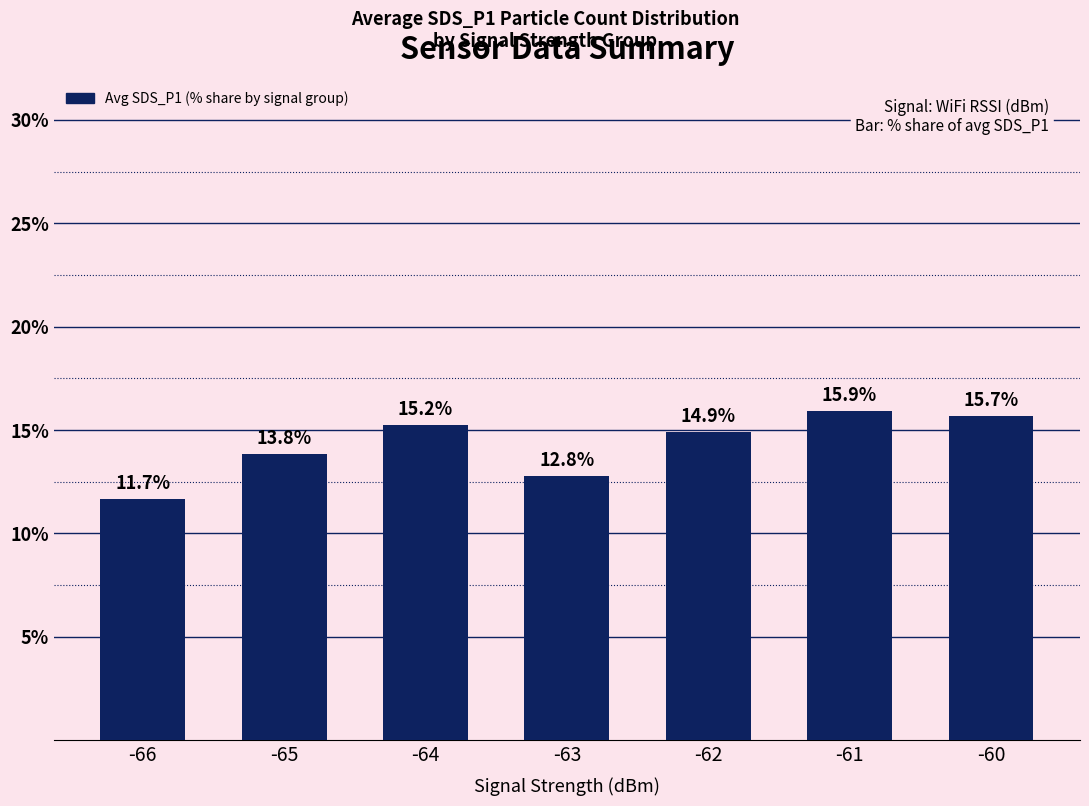

What is the difference between the maximum and minimum values?

4.3